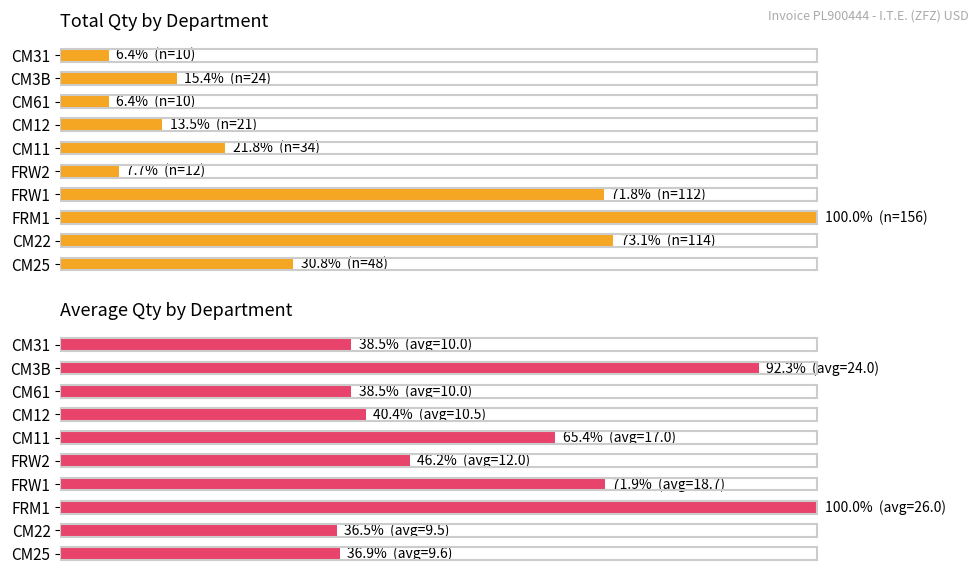

What is the spread (max minus min) of values at 1?

36.5